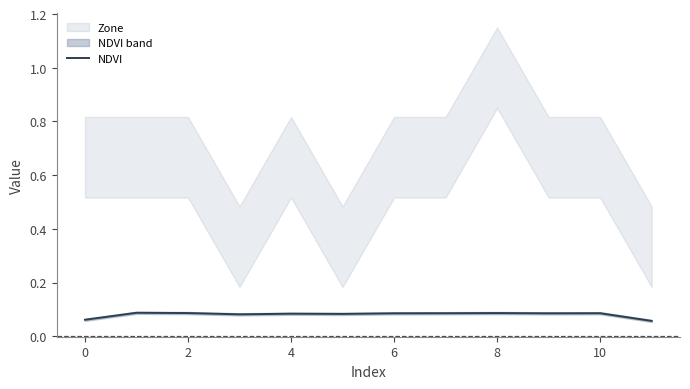

Count the values in the range 0 to 1.

12